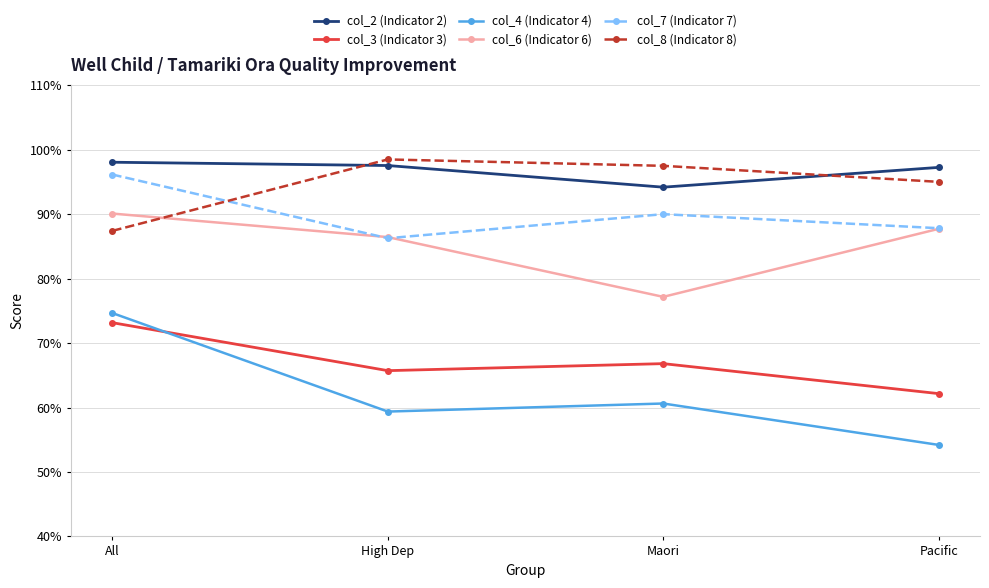

At which label is col_7 (Indicator 7) closest to 0?

High Dep